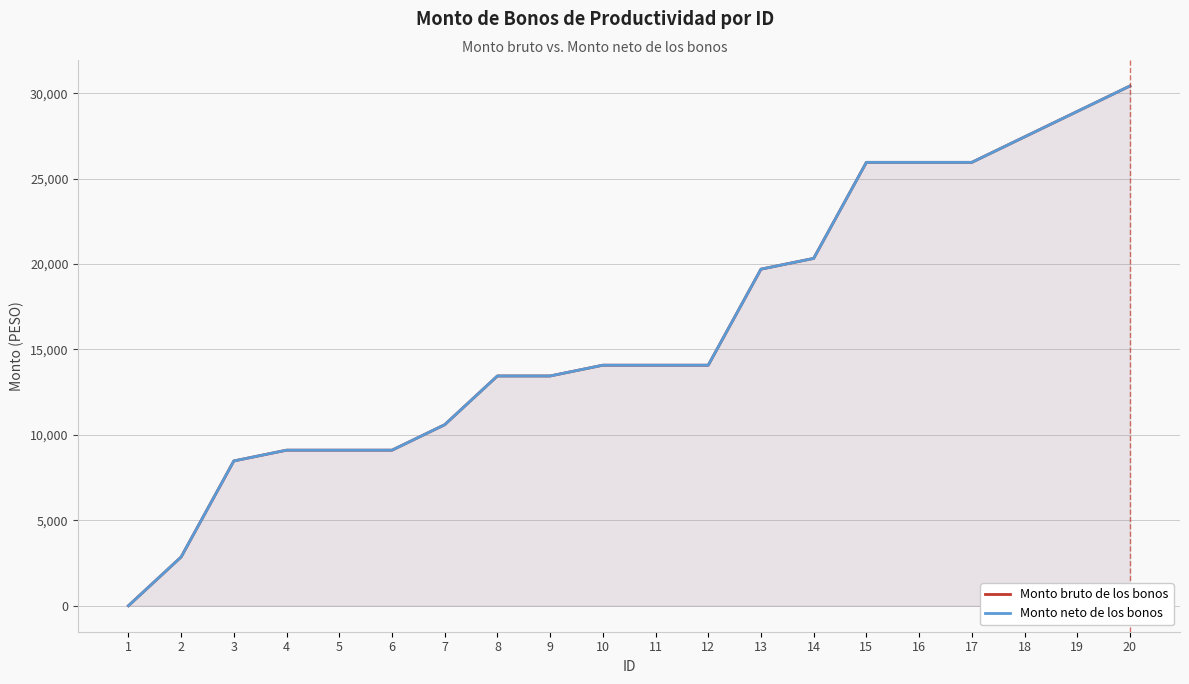

What is the value of the Monto bruto de los bonos point at the 13th from the left?

19703.2